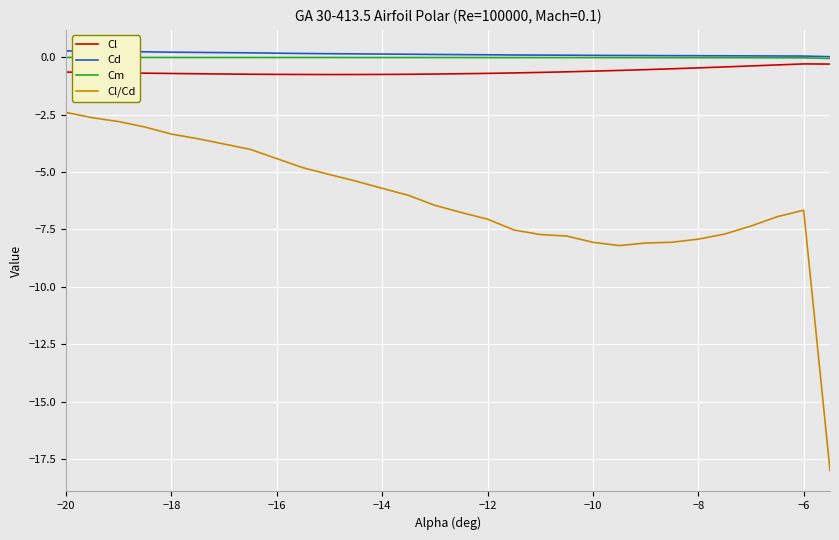

Which series has the widest spread of values?

Cl/Cd